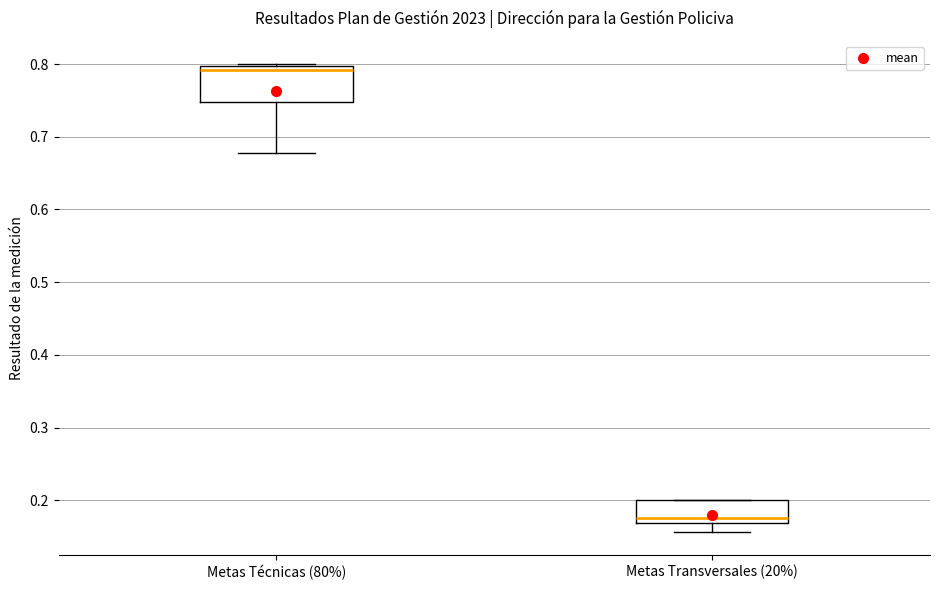

Which box has the lowest median line?

Metas Transversales (20%)